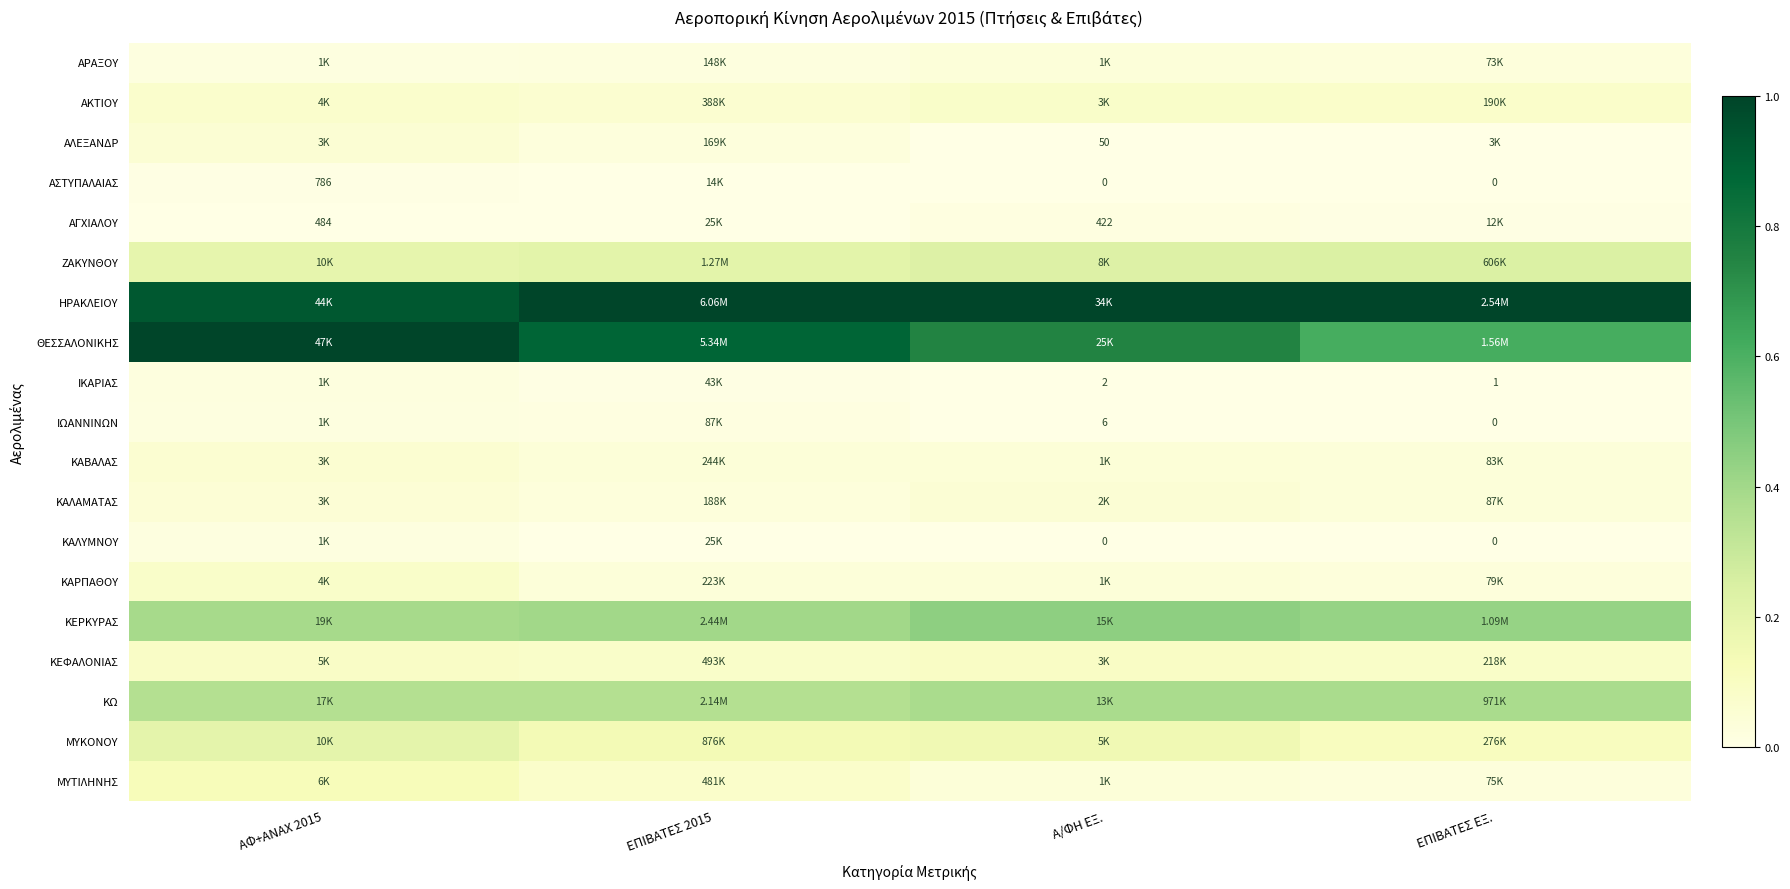

Which series has the largest range (max minus min)?

ΘΕΣΣΑΛΟΝΙΚΗΣ